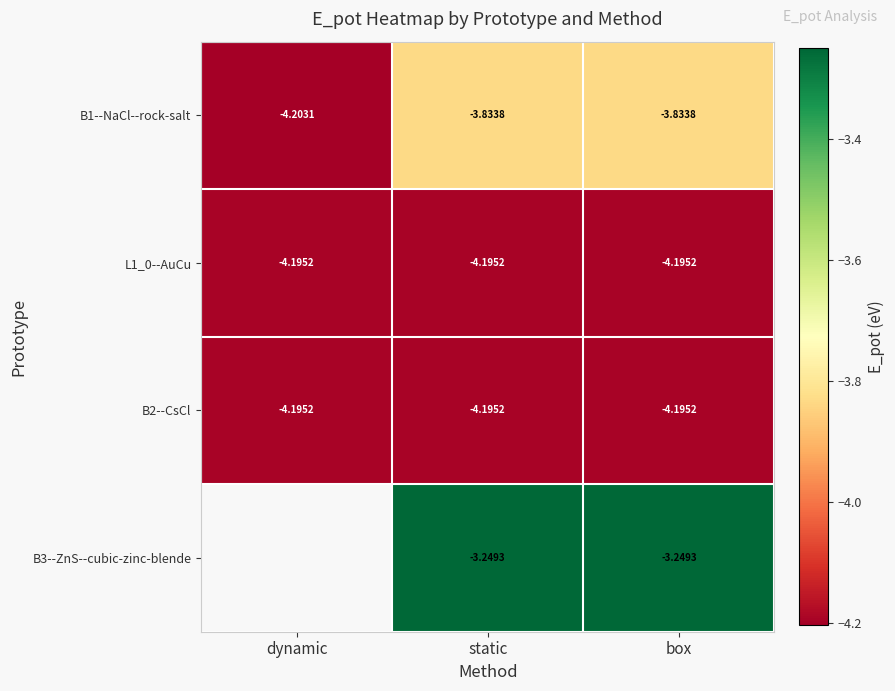

Is the value of L1_0--AuCu at static greater than the value of B1--NaCl--rock-salt at dynamic?

Yes